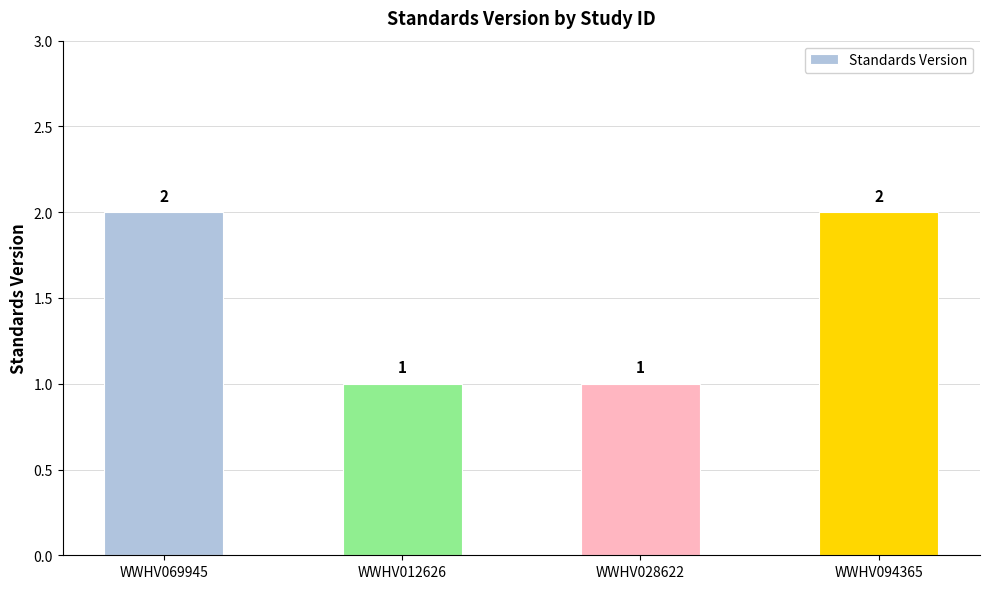

Approximately how many times larger is the value at WWHV012626 compared to WWHV094365?

0.5